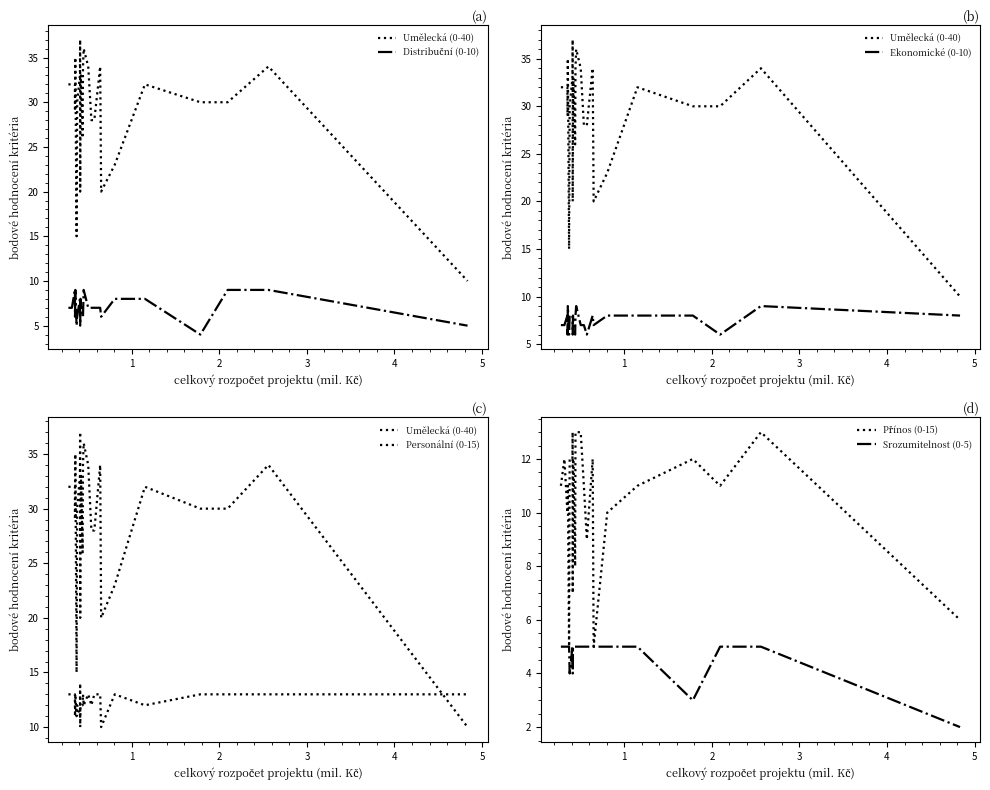

True or false: Distribuční (0-10) has more than 1 interior local peaks.

True